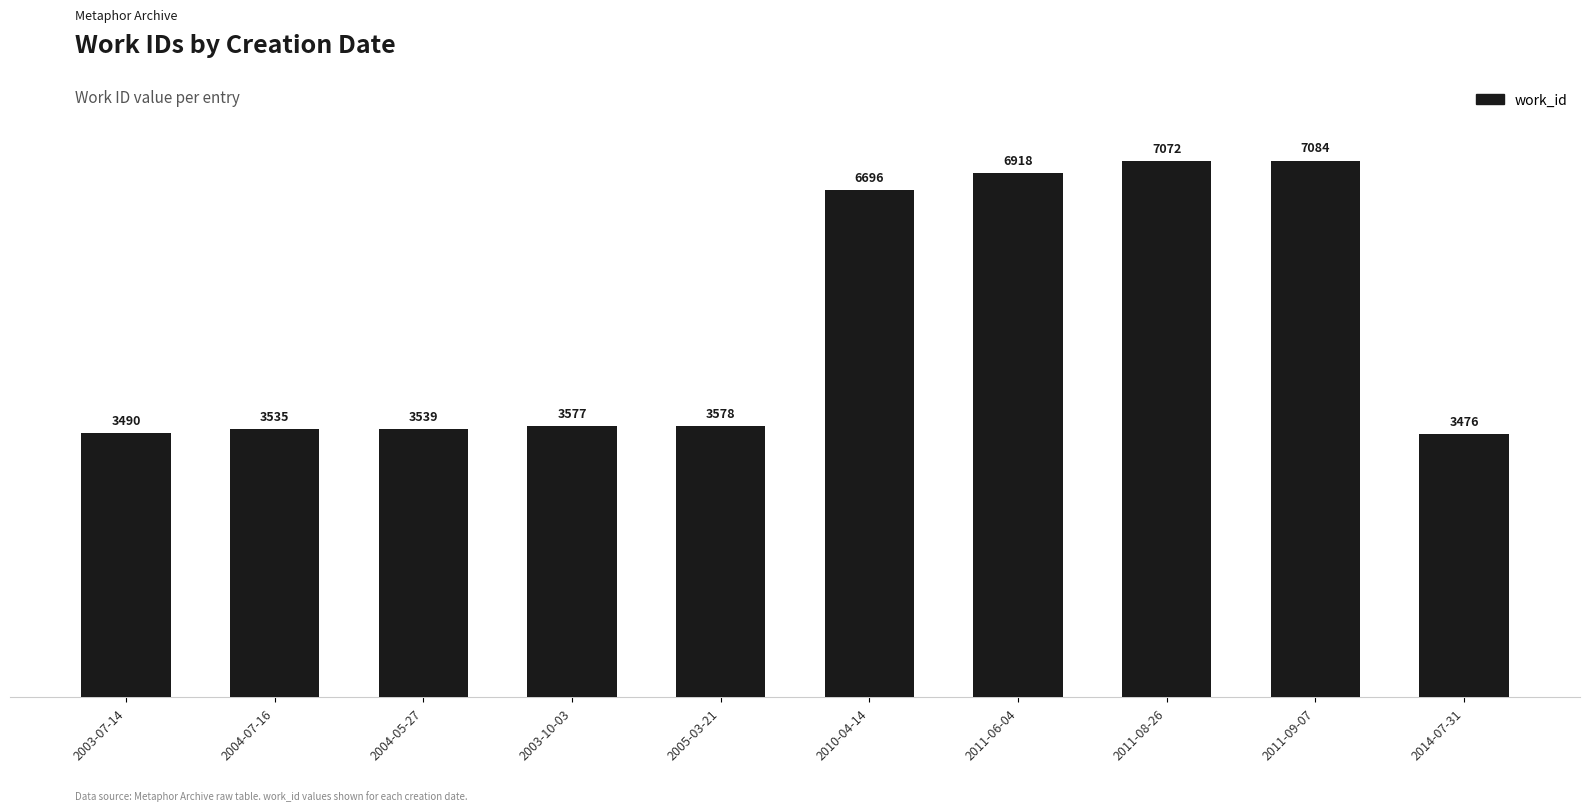

Between 2014-07-31 and 2011-08-26, which is larger?

2011-08-26